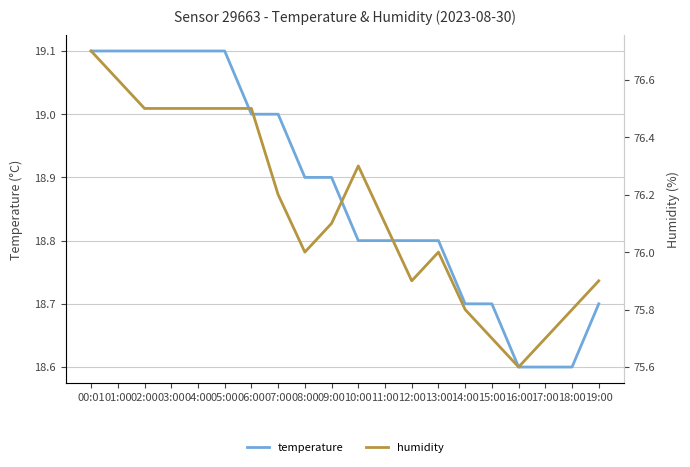

What is the average value of the temperature series?

18.9